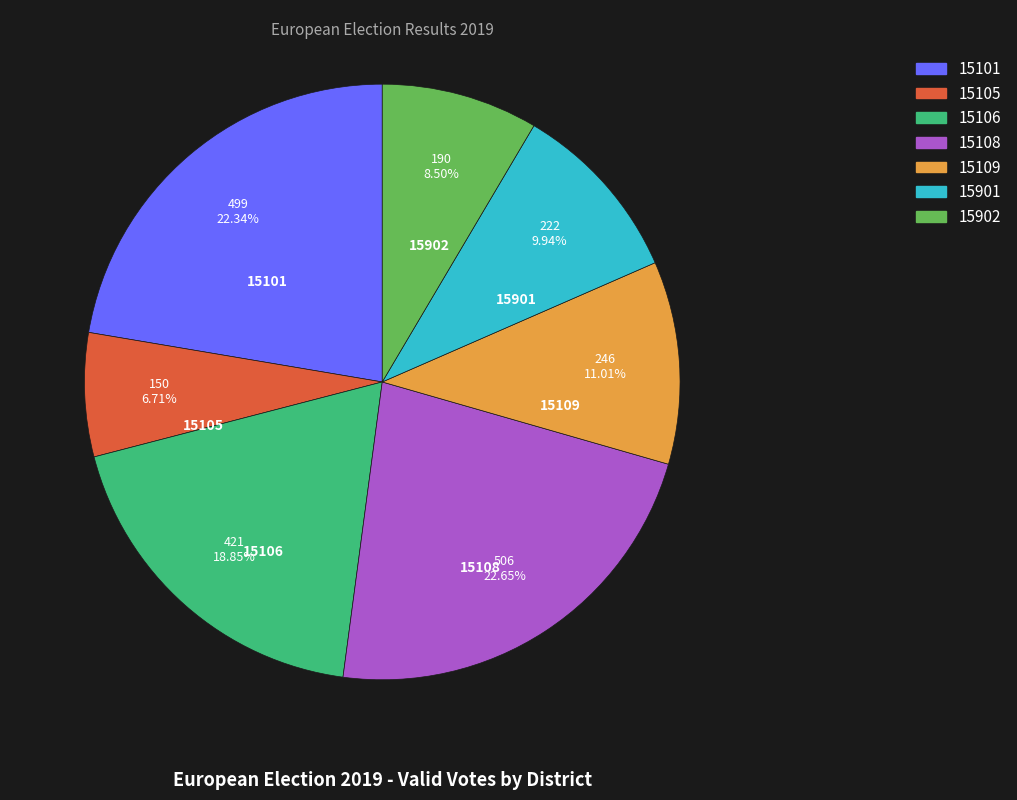

How many segments does this pie chart have?

7